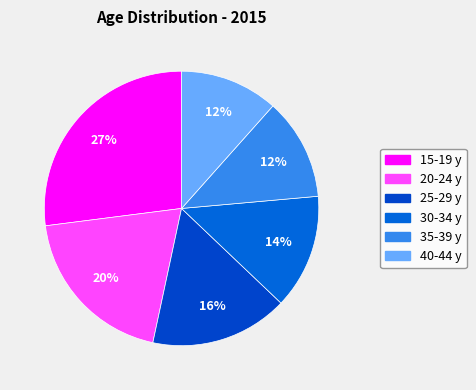

Is there a majority slice in this chart?

No